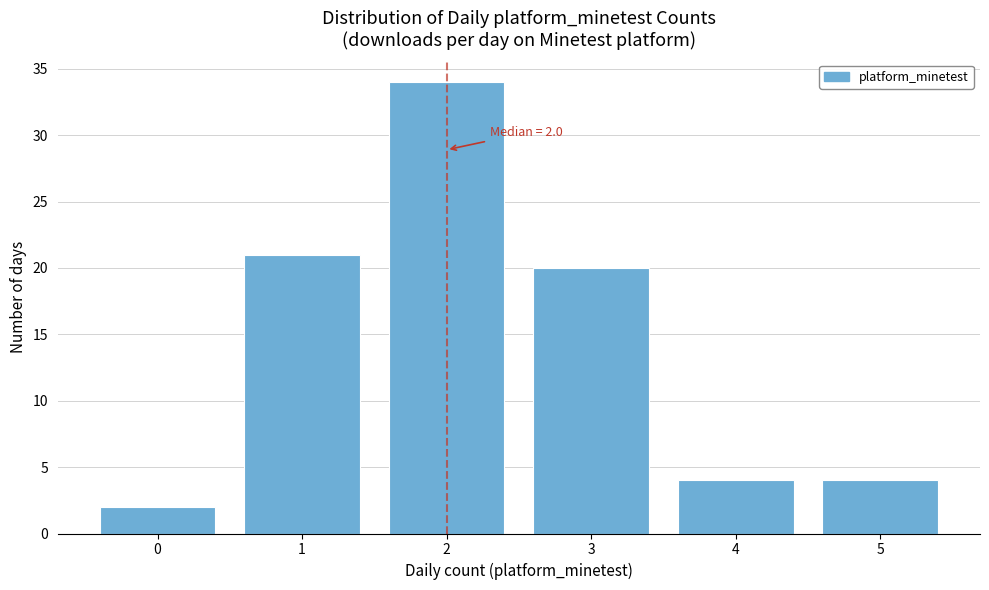

Which range on the x-axis has the tallest bar?

1.5 to 2.5